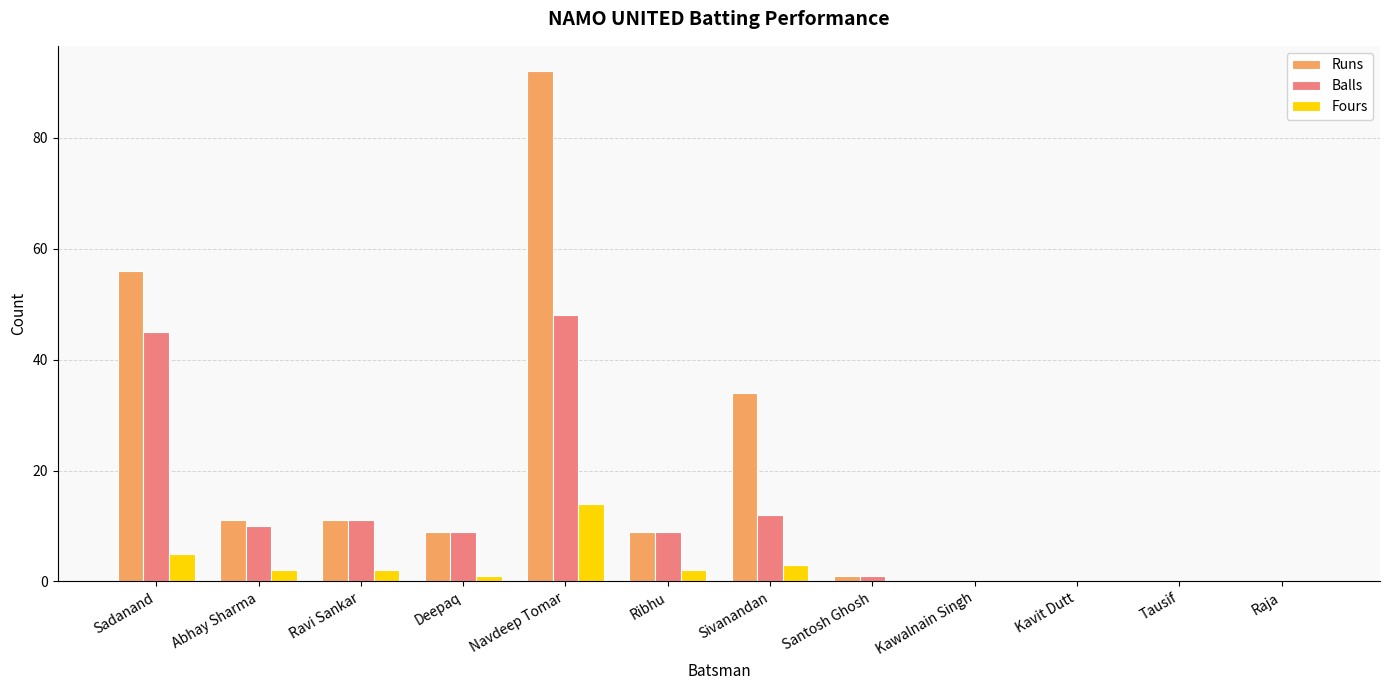

At which category is the sum across all series the highest?

Navdeep Tomar